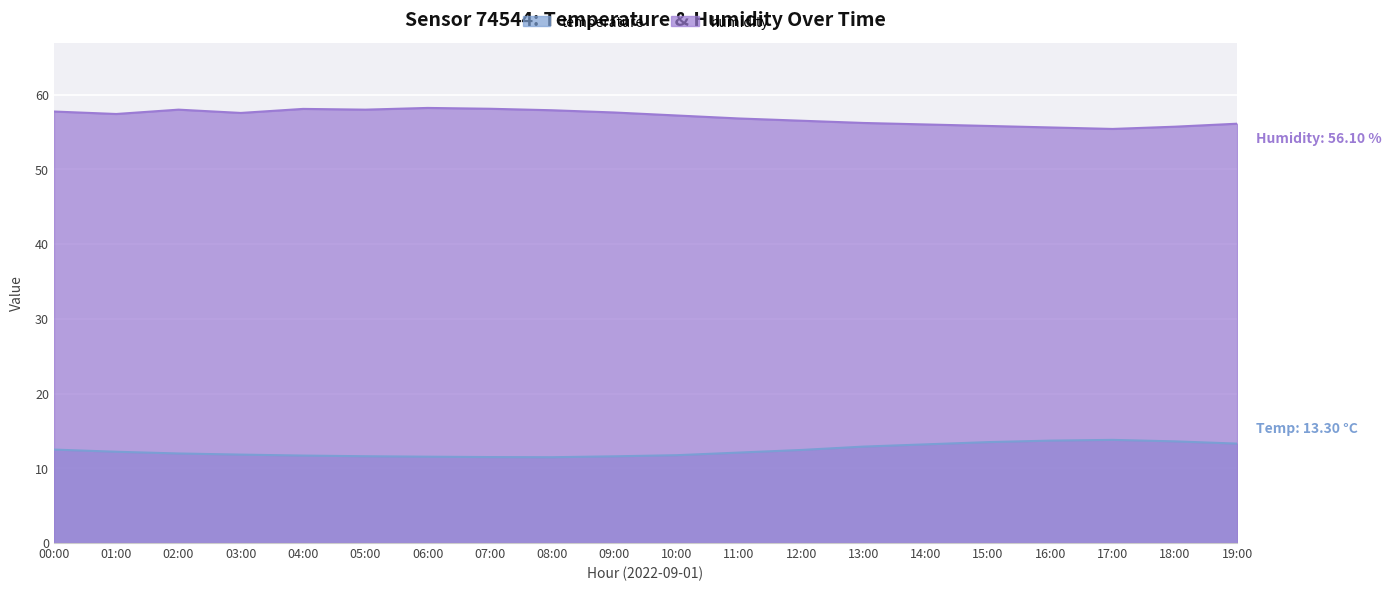

How many lines are shown in the chart?

2